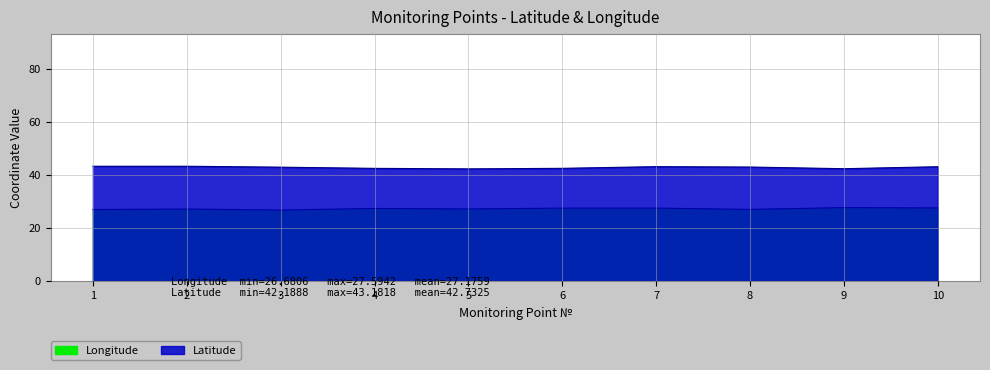

How many categories are shown in the chart?

10